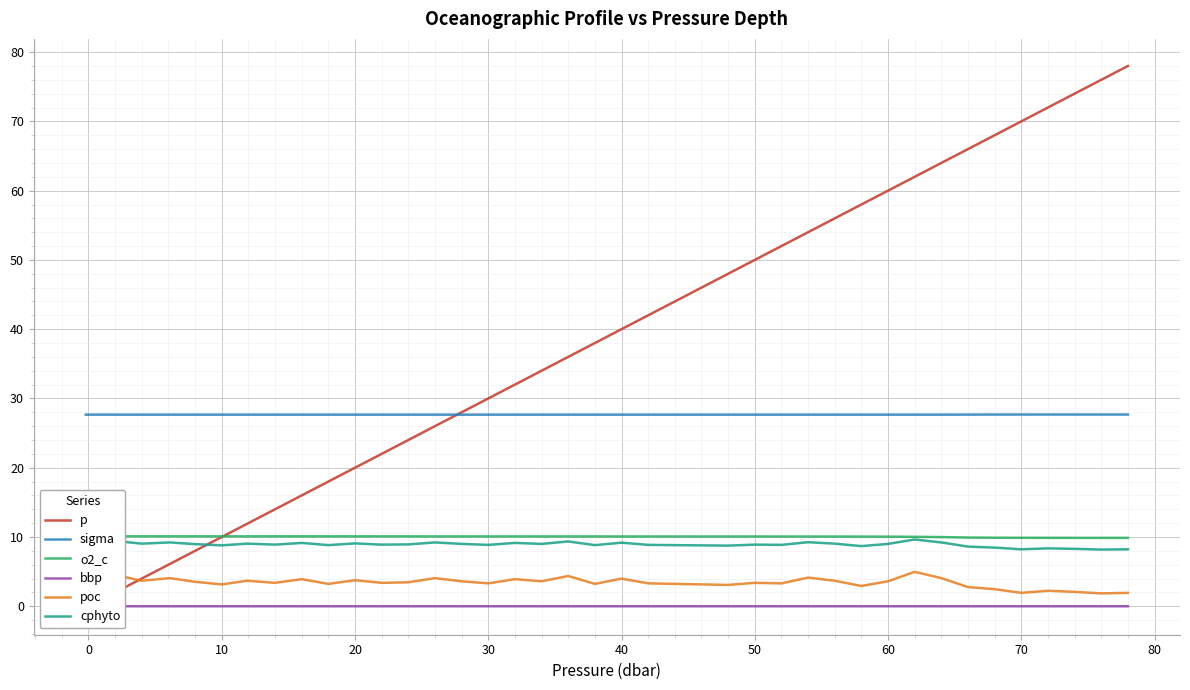

True or false: cphyto and sigma cross at least once.

False